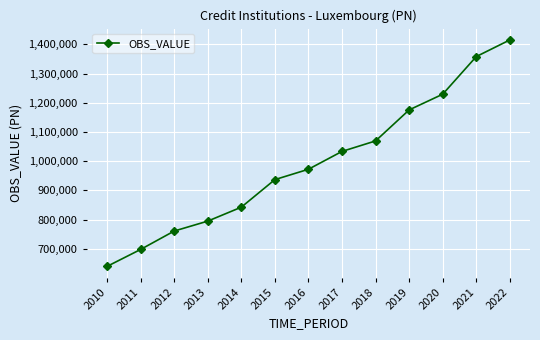

How many data points does each series have?

13